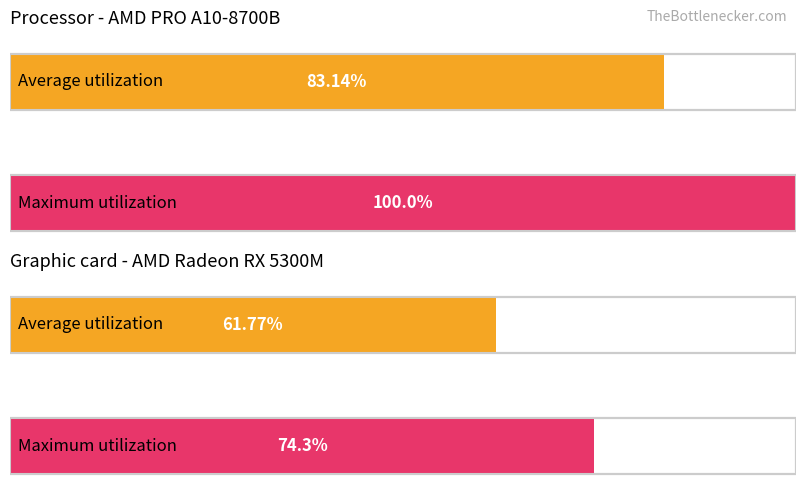

What are all the series names shown in the legend?

Average utilization, Maximum utilization